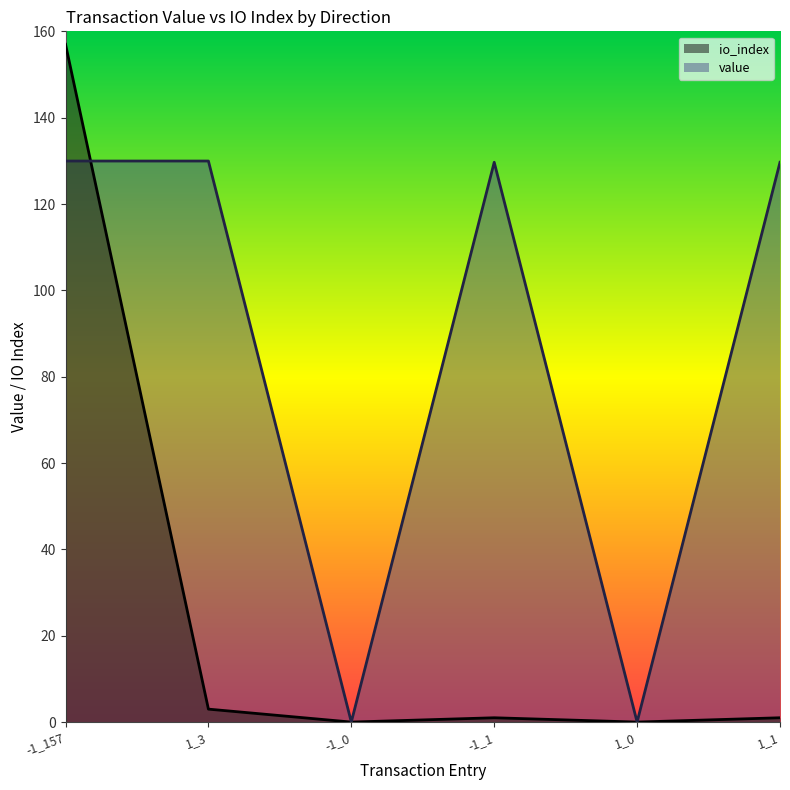

How many lines are shown in the chart?

2